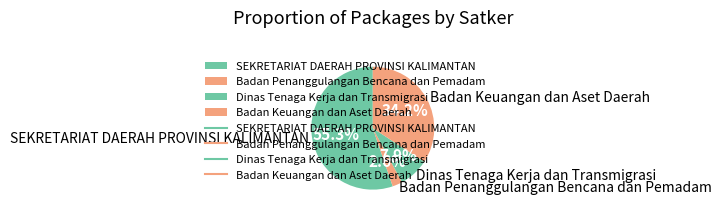

Which category has the biggest portion of the pie?

SEKRETARIAT DAERAH PROVINSI KALIMANTAN